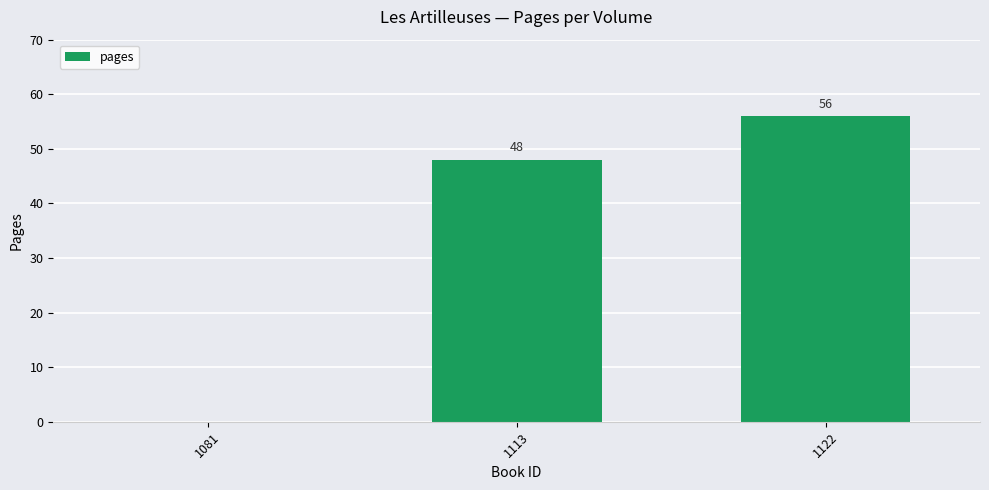

What is the maximum value shown in the chart?

56